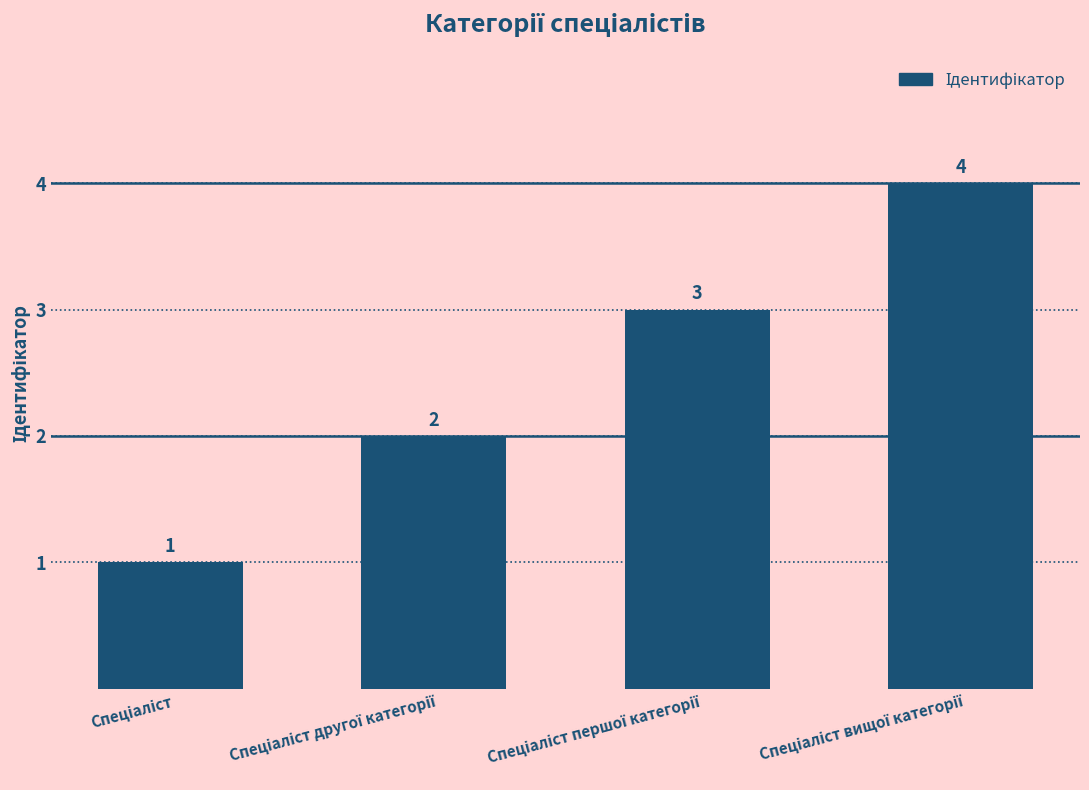

What is the greatest value displayed?

4